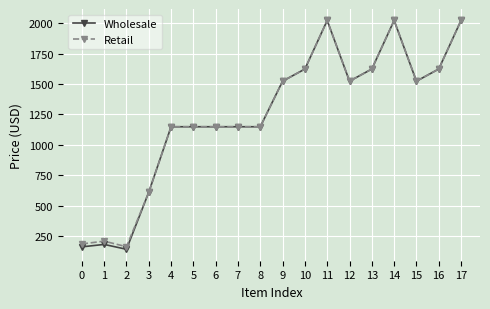

At which category does Retail reach its first local peak?

1